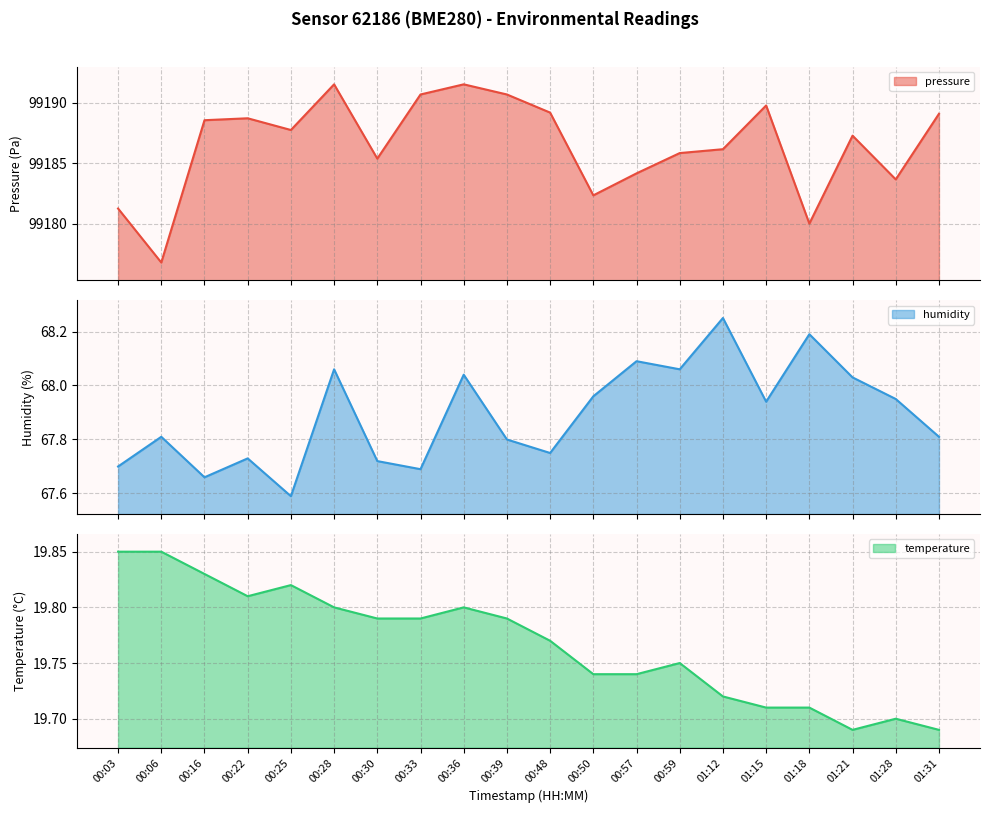

What are all the series names shown in the legend?

pressure, humidity, temperature